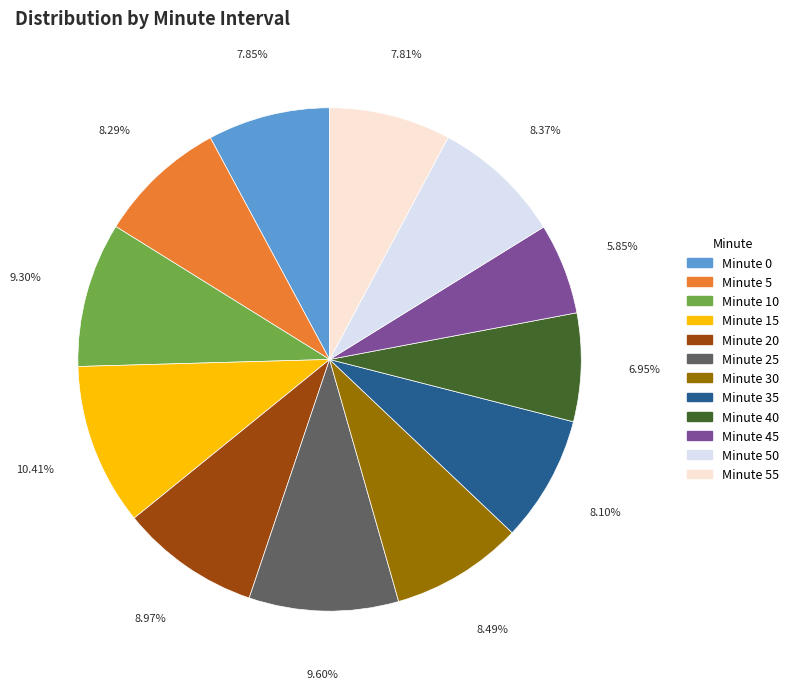

Is there any slice that represents more than half of the pie?

No